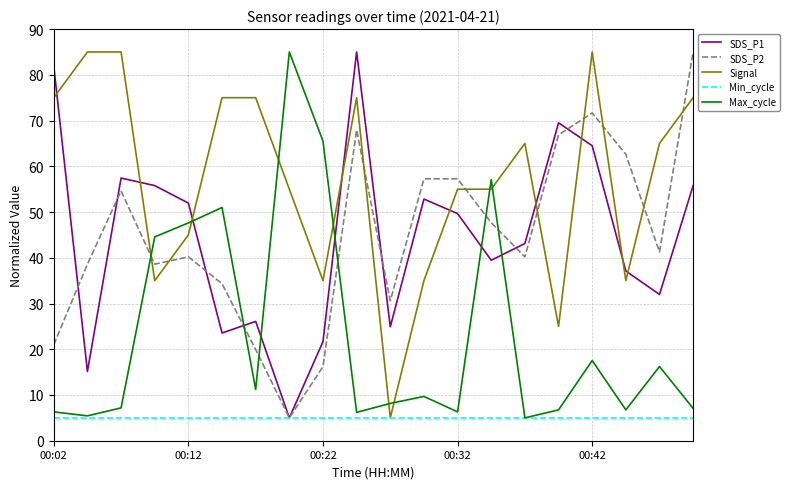

Which series has the largest total across all categories?

Signal